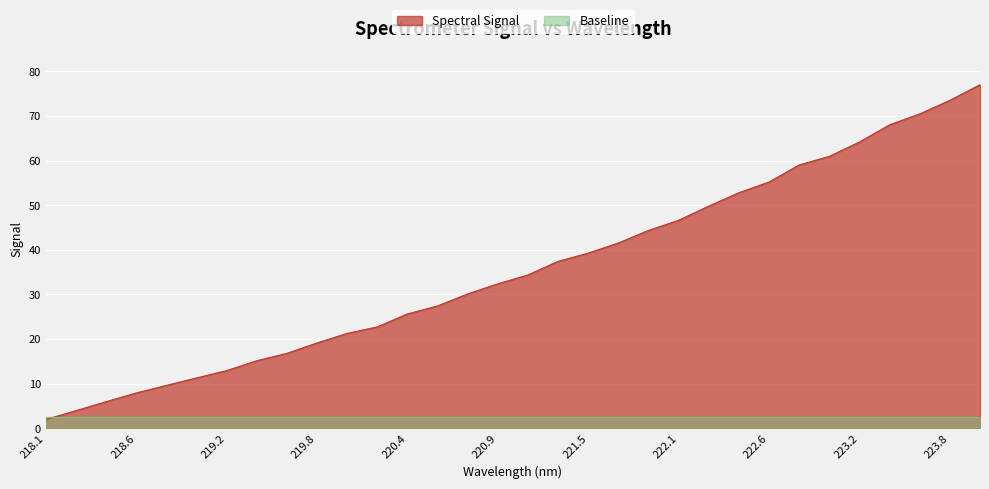

What is the ratio of the value at 219.3979 to the value at 223.9802?

0.2